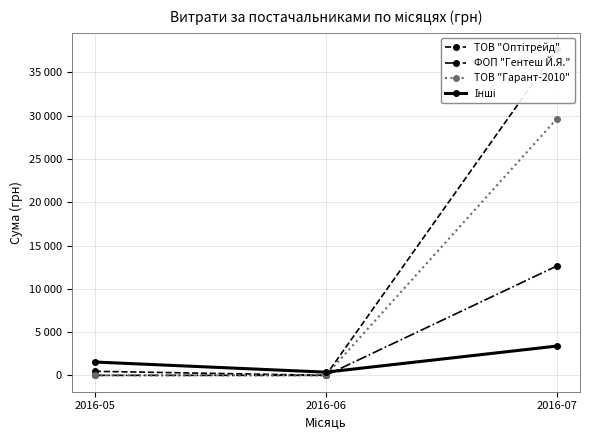

Which series changed the most between 2016-06 and 2016-07?

ТОВ "Оптітрейд"